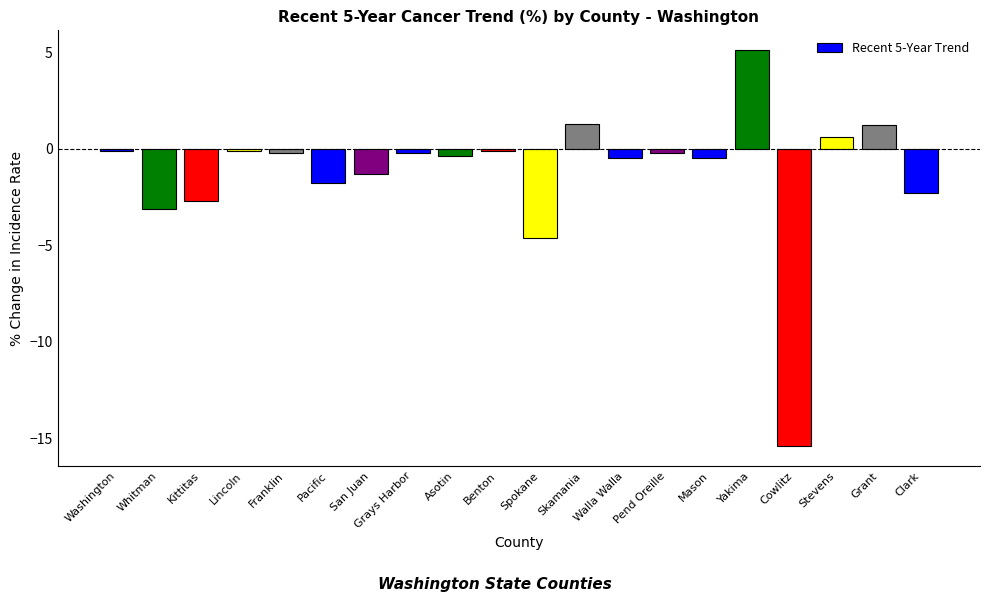

Count the number of categories in the chart.

20